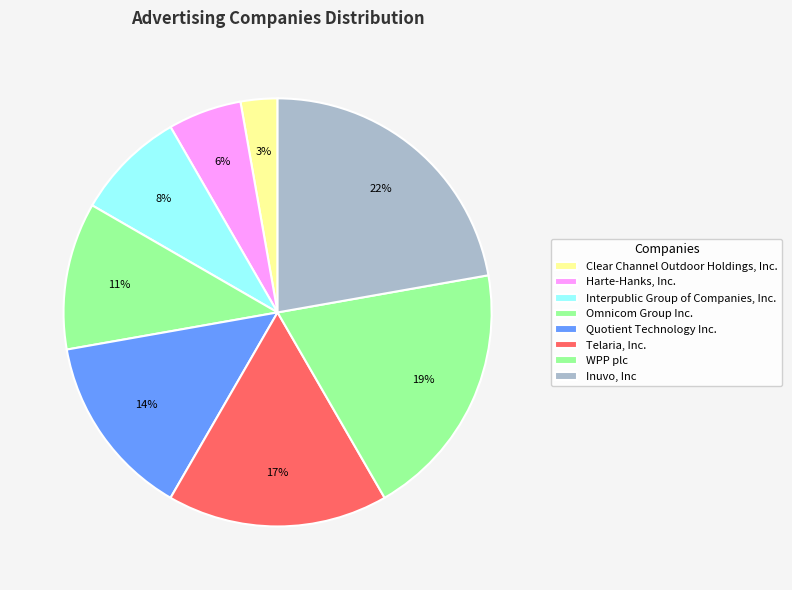

Is the sum of Clear Channel Outdoor Holdings, Inc. and Harte-Hanks, Inc. greater than half?

No